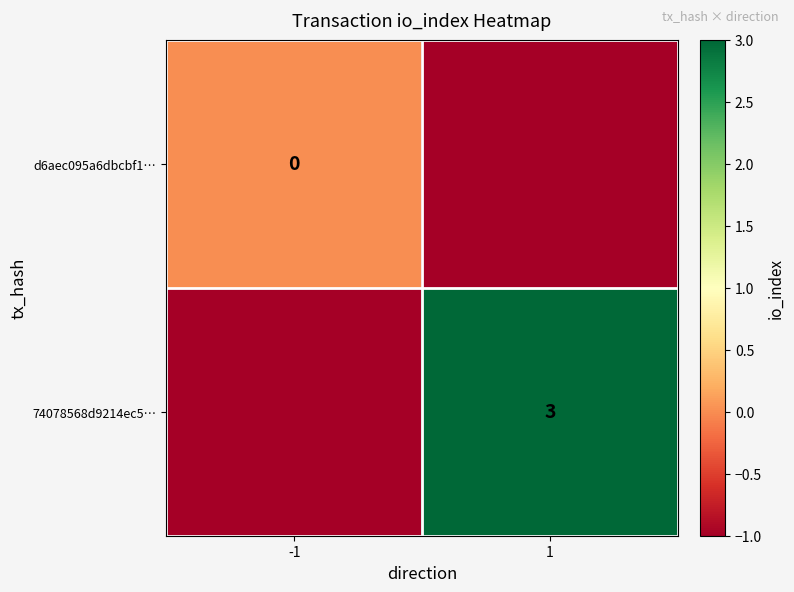

What value does the 74078568d9214ec5… series have at 1?

3